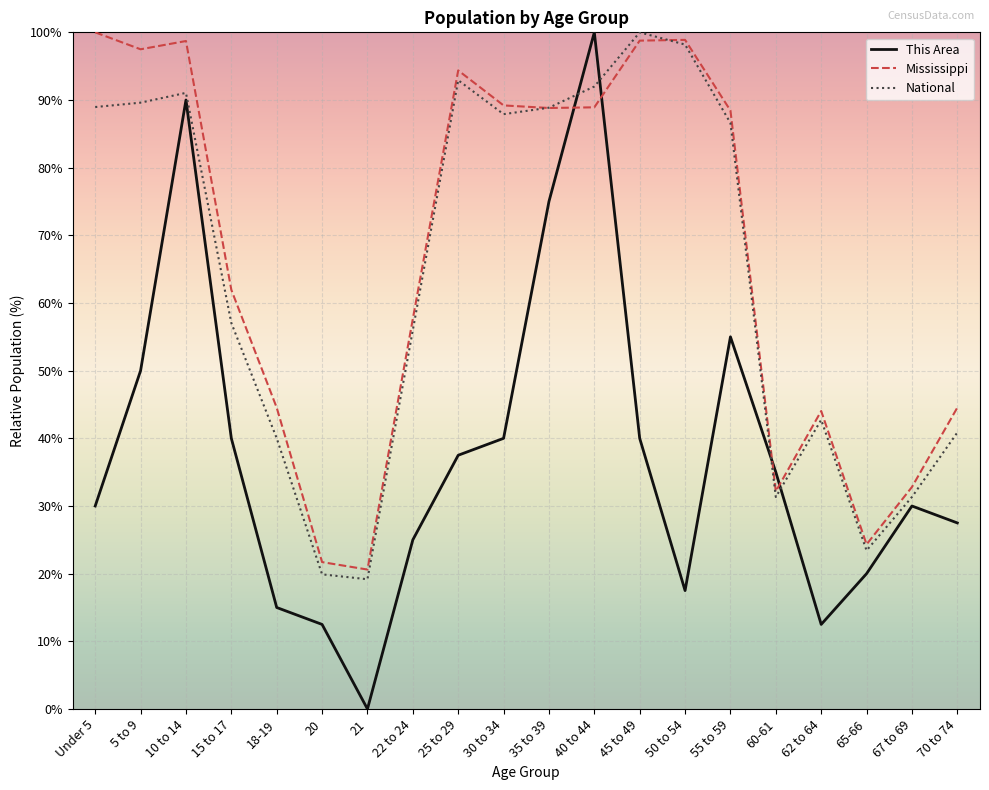

Where is National nearest to the value 59?

15 to 17